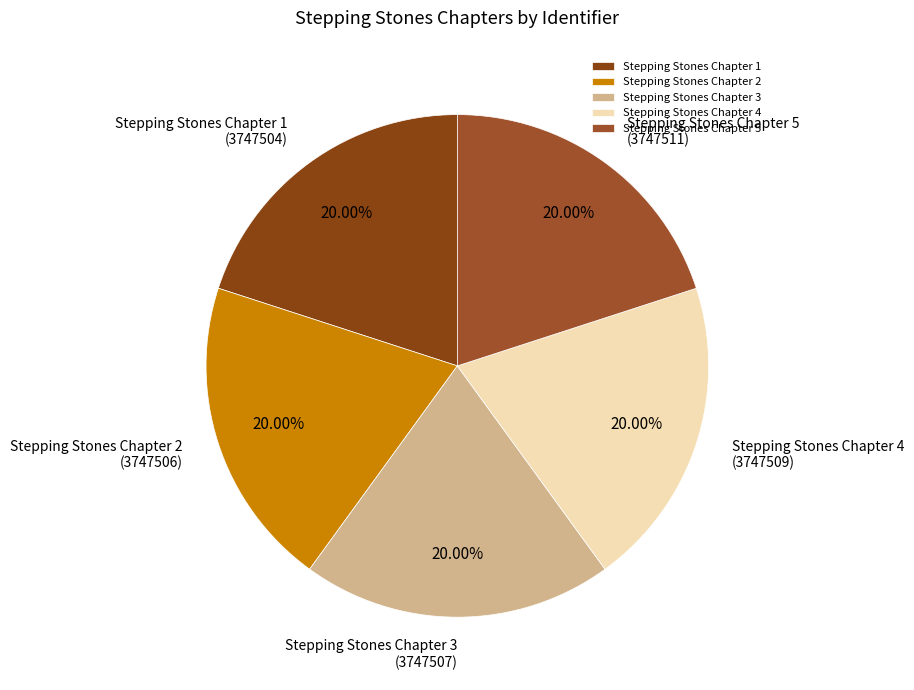

Is it true that Stepping Stones Chapter 5 is 20% of the pie?

True